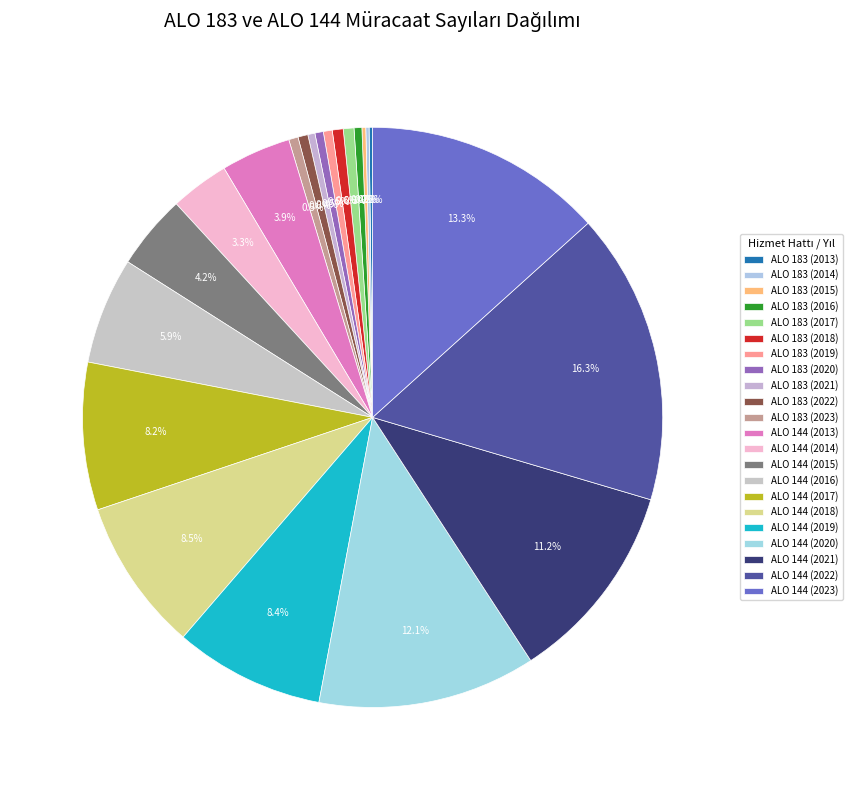

Approximately how many times larger is the value at ALO 183 (2016) compared to ALO 144 (2015)?

0.1